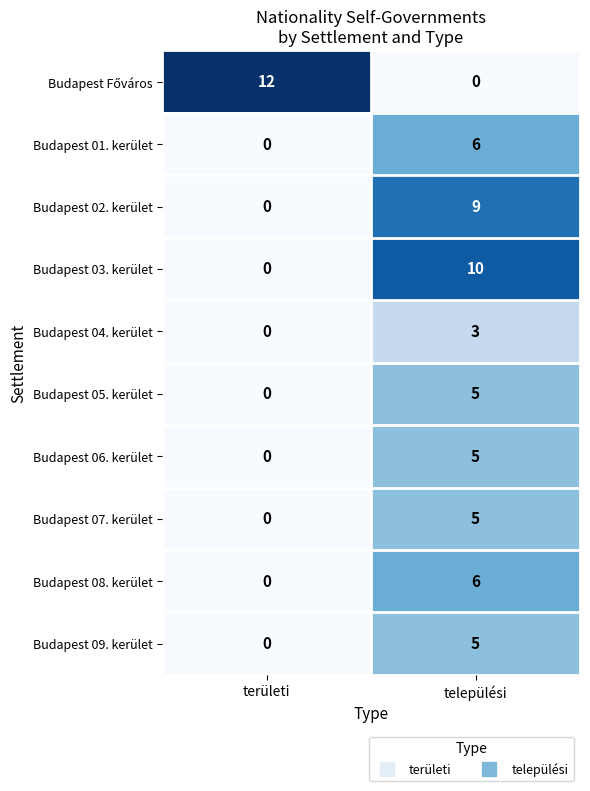

At which label is Budapest 04. kerület closest to 1?

területi